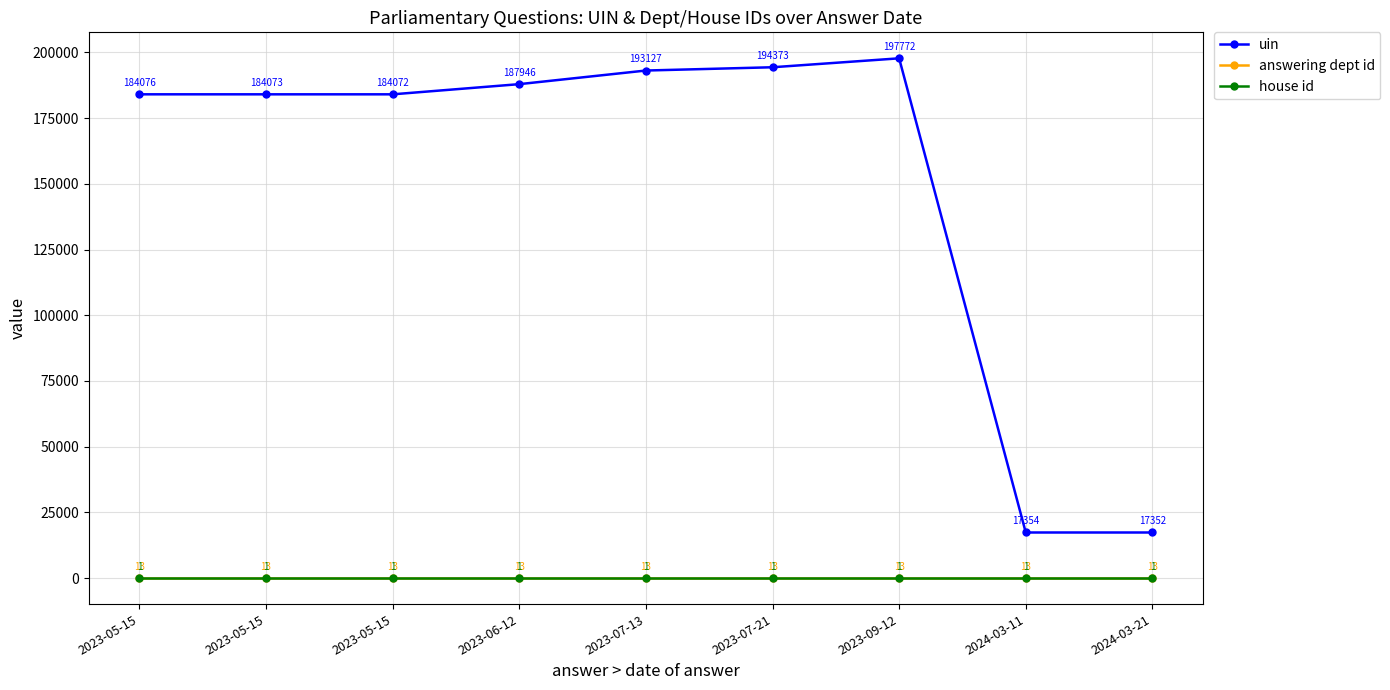

The value of uin at 2023-05-15 is 40883. True or false?

False